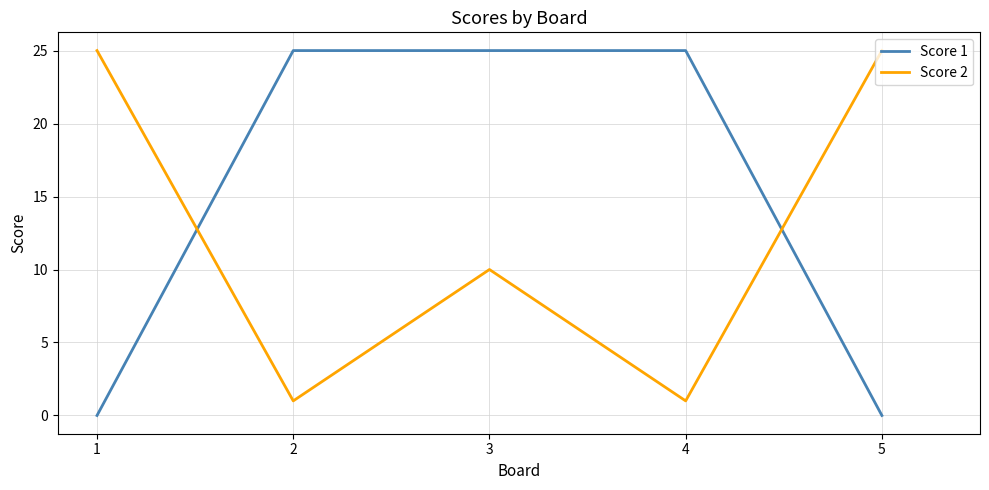

At how many categories does at least one series exceed 3?

5